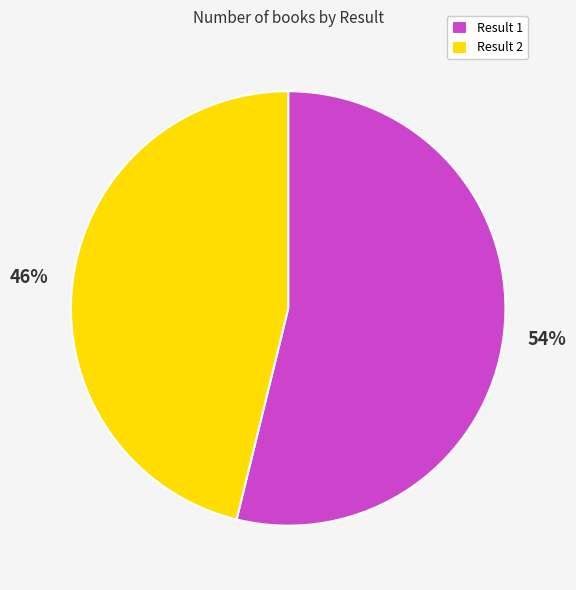

Between Result 1 and Result 2, which is larger?

Result 1